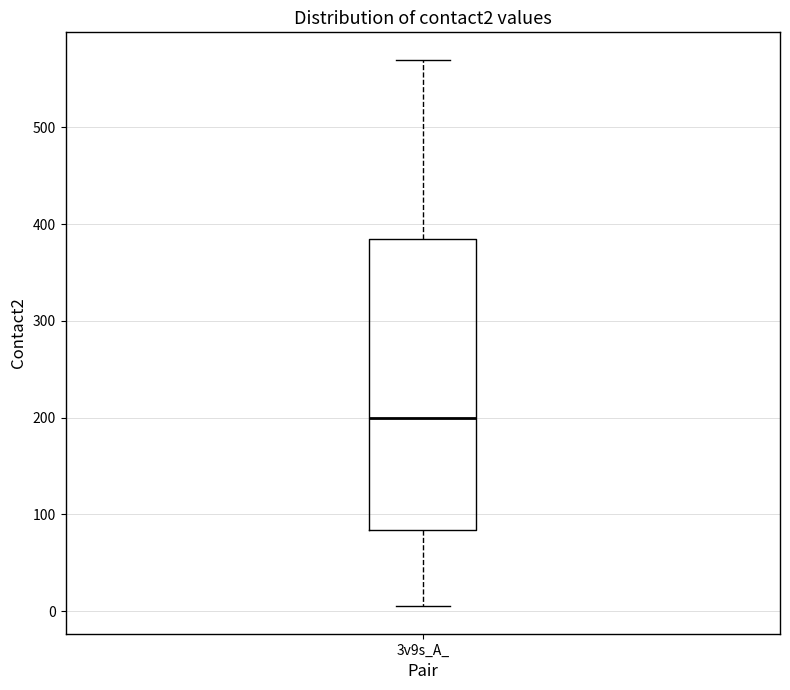

Transcribe this box plot: give where the median line is, the range the box spans, and where the two whiskers end, as read against the y-axis. The values are not printed on the chart, so give them approximately, as read against the axis.

median 200, box 80 to 390, whiskers 10 to 570